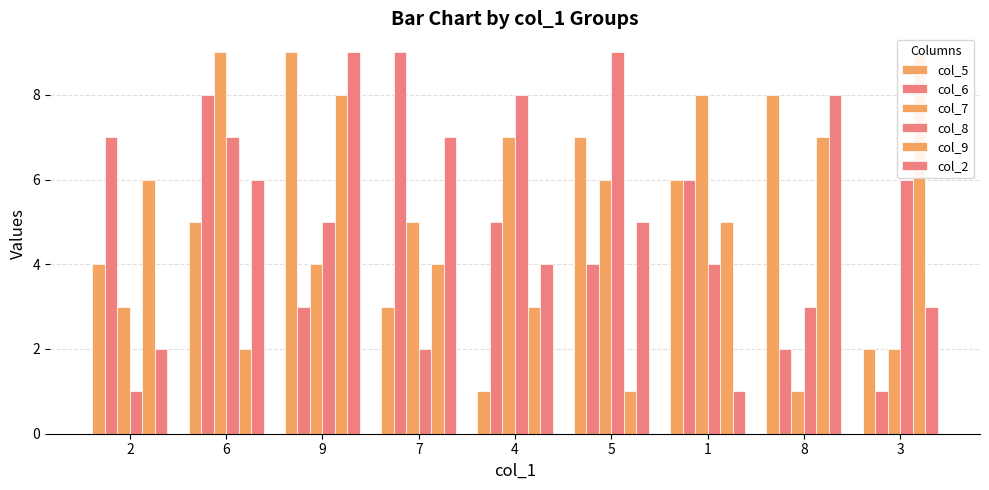

How many col_2 values are between 3 and 7?

5